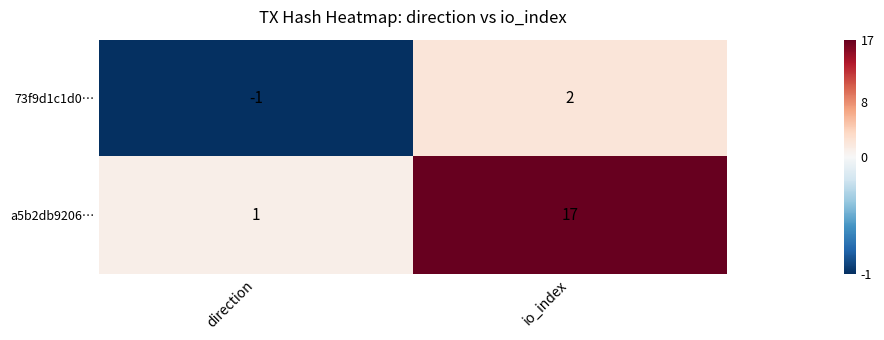

At how many categories does at least one series exceed 10?

1